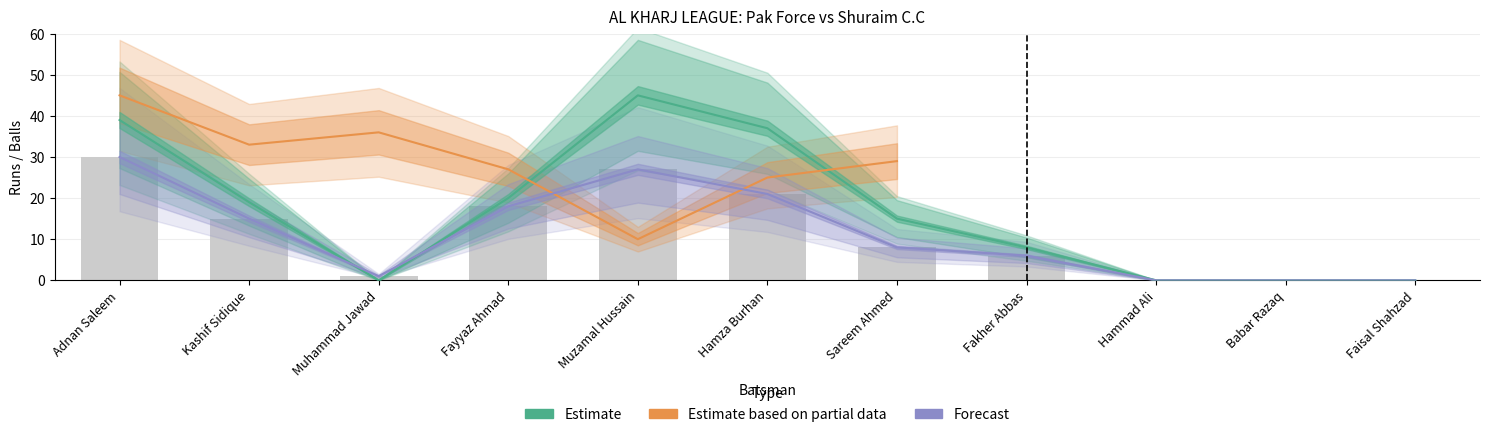

What is the sum of the Pak Force Runs values at Fakher Abbas and Adnan Saleem?

47